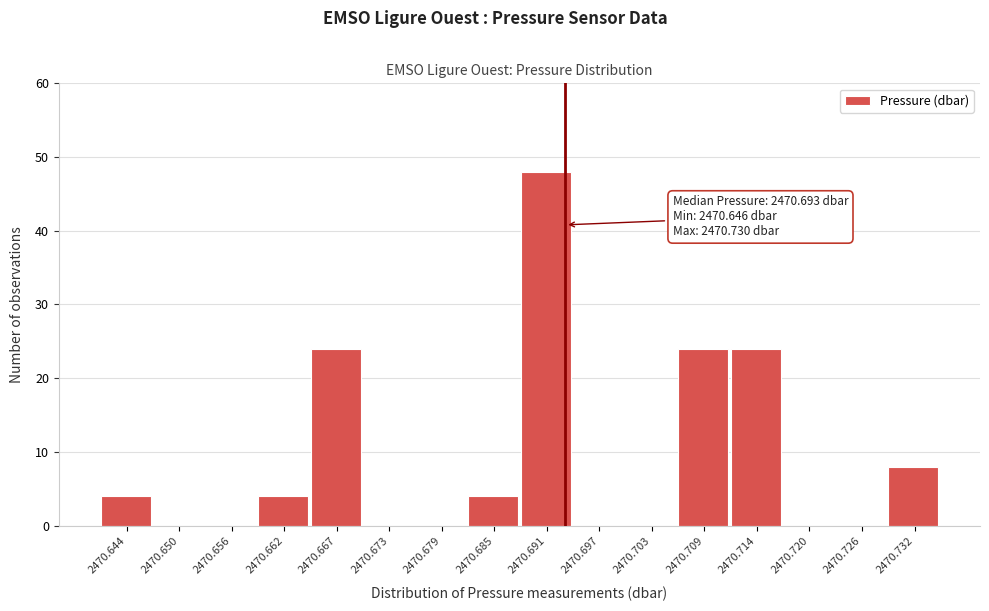

Which range on the x-axis has the tallest bar?

2470.688 to 2470.694